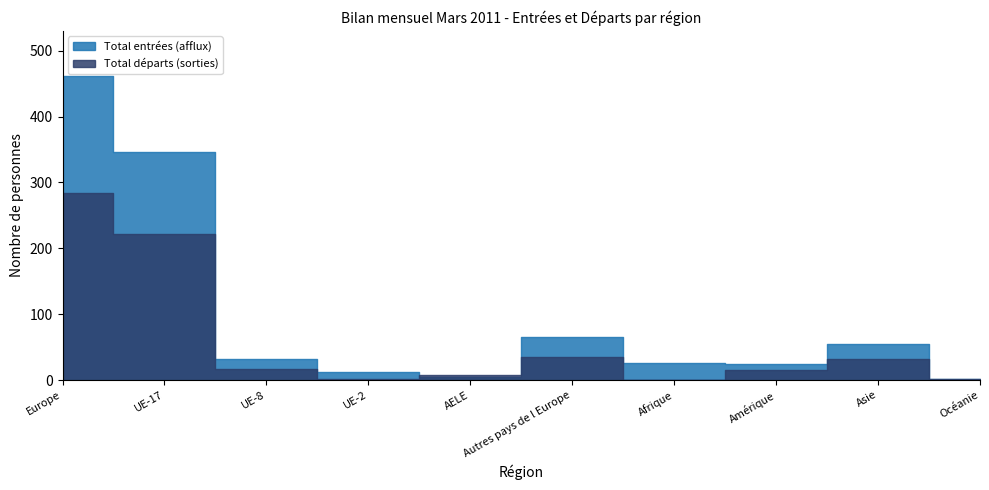

What is the difference between the Total départs (sorties) values at UE-17 and AELE?

214